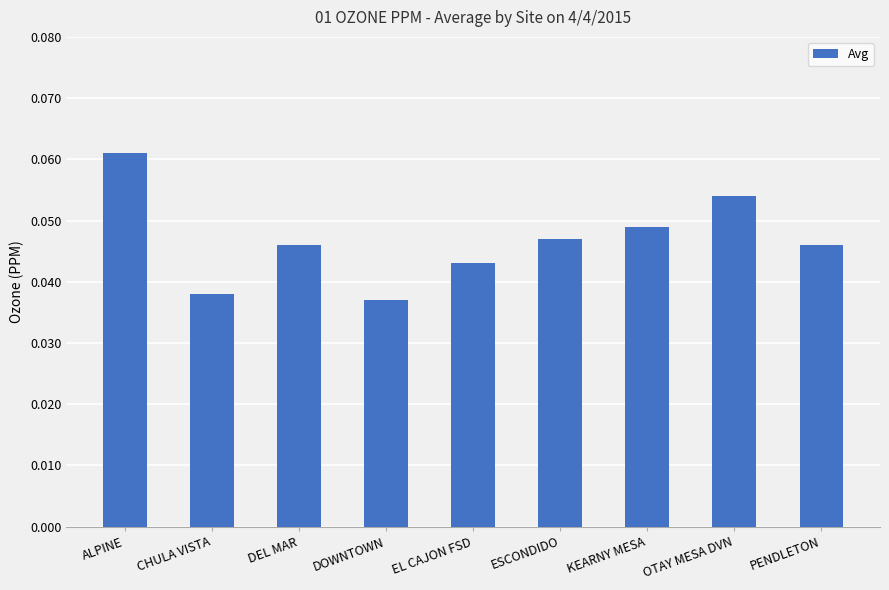

What is the label of the 2nd bar from the left?

CHULA VISTA